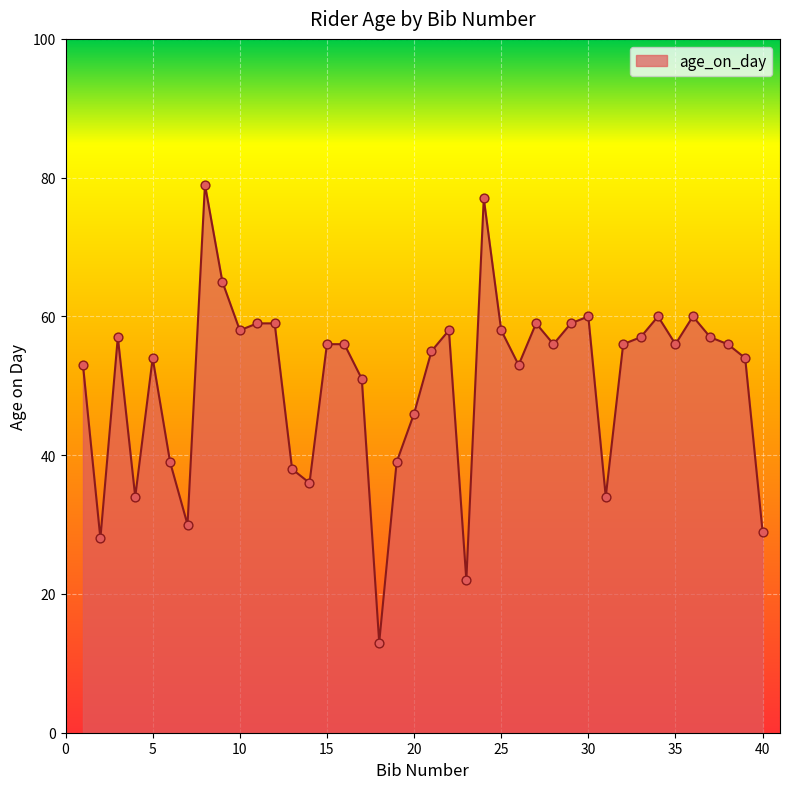

What is the greatest value displayed?

79